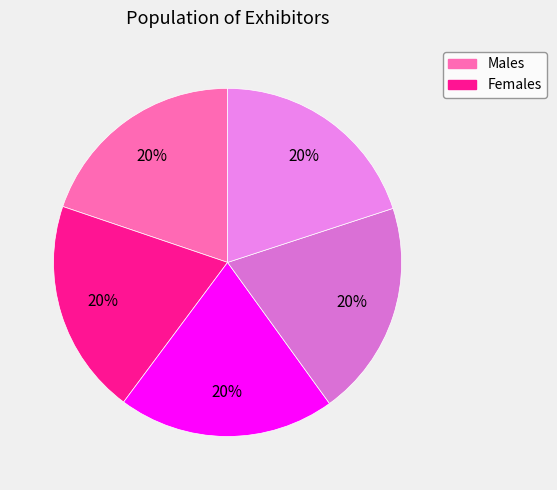

How many slices are in this pie chart?

5